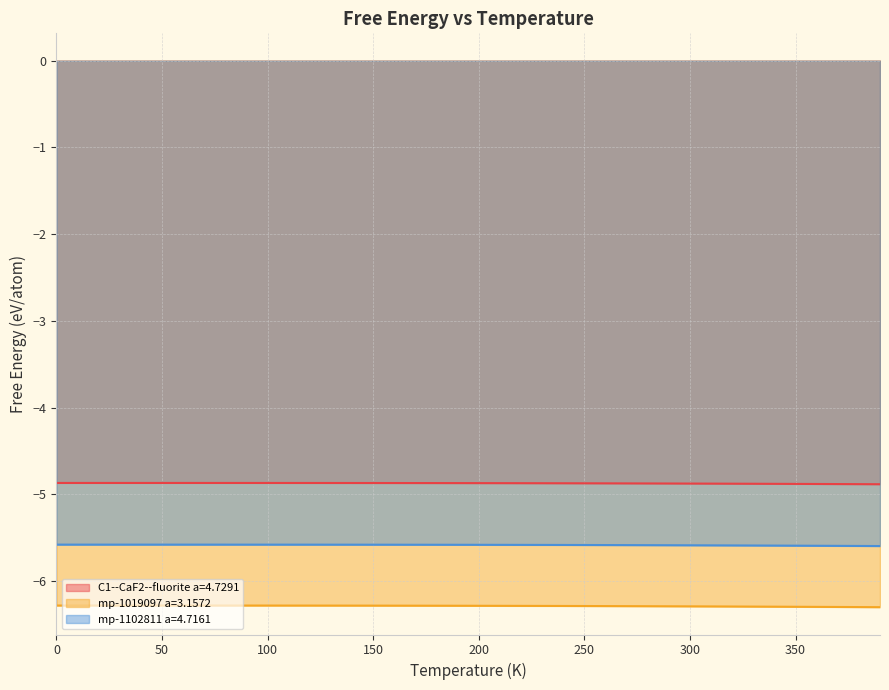

At which category does the chart reach its minimum across all series?

390